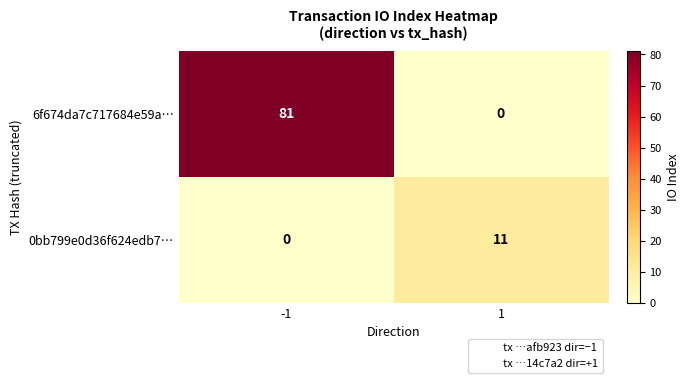

Rank the series by their maximum value, from lowest to highest.

0bb799e0d36f624edb7…, 6f674da7c717684e59a…